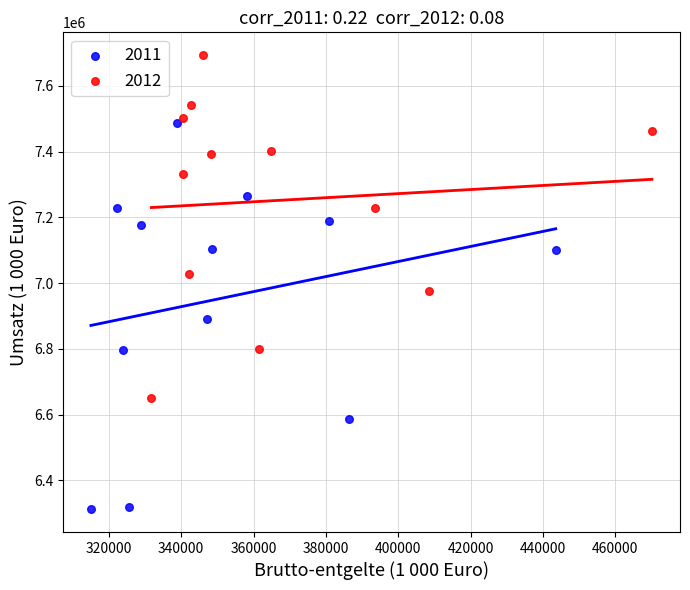

Which series contains the lowest Y value?

2011